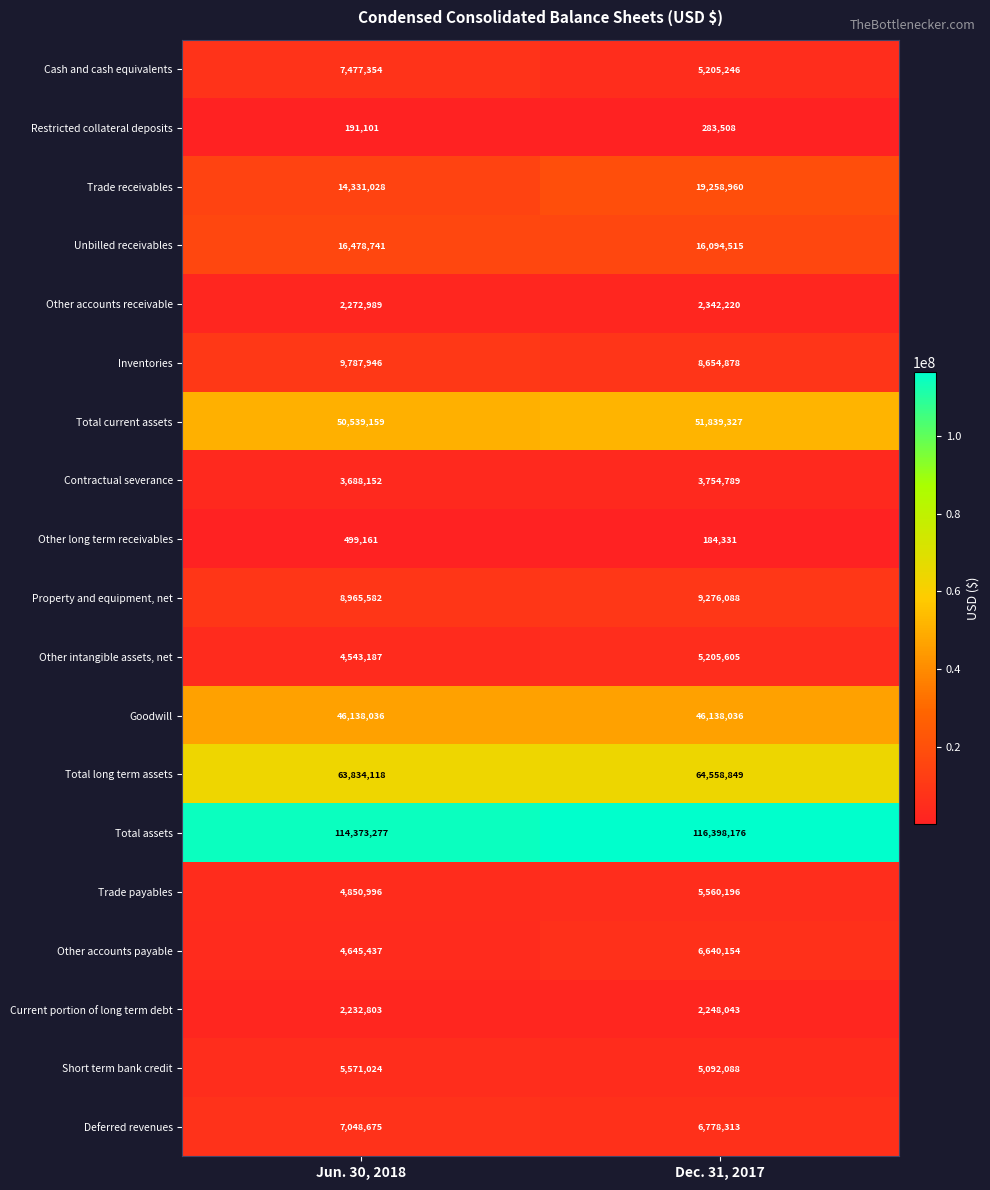

The Contractual severance series shows 5370819 at Jun. 30, 2018. True or false?

False